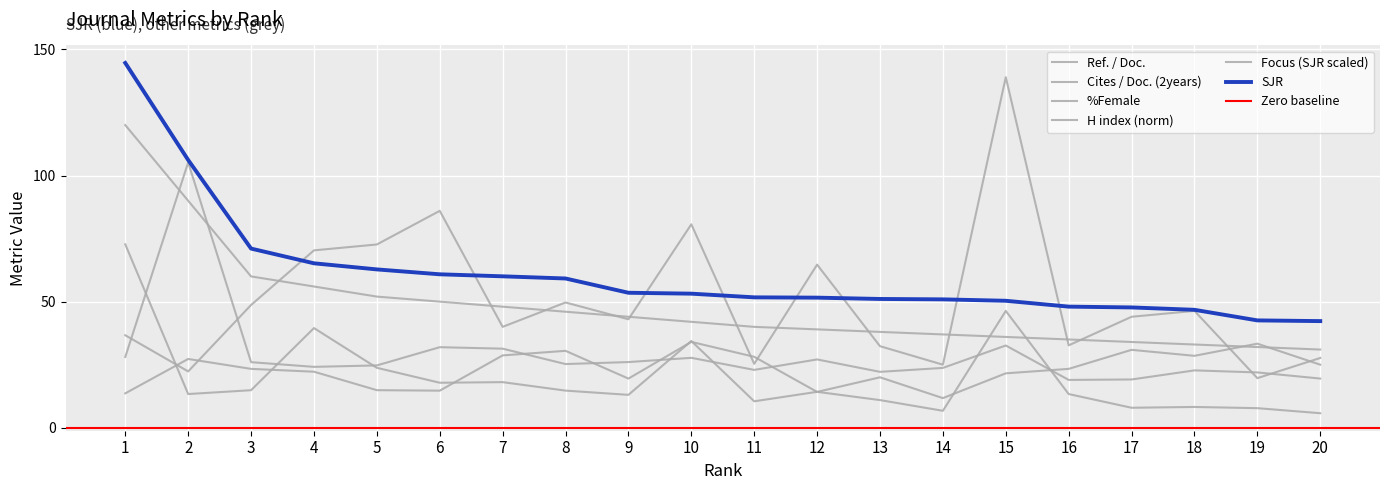

What is the spread (max minus min) of values at 20?

36.5